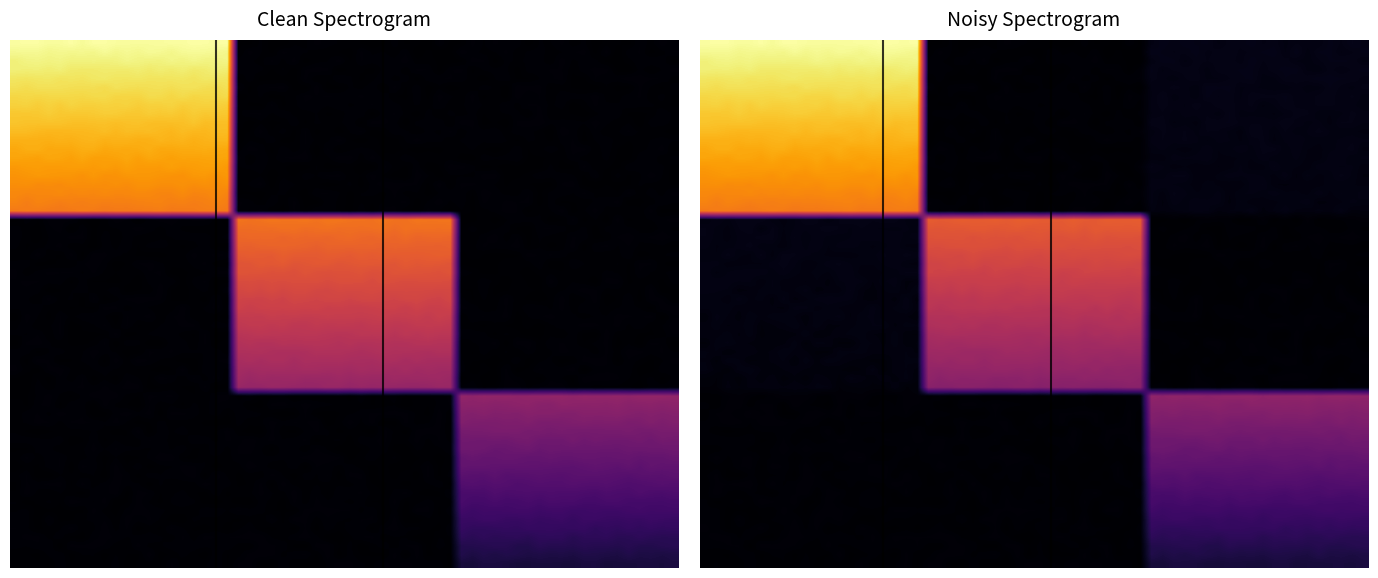

What is the difference between the maximum and minimum values in the 86312 series?

2008